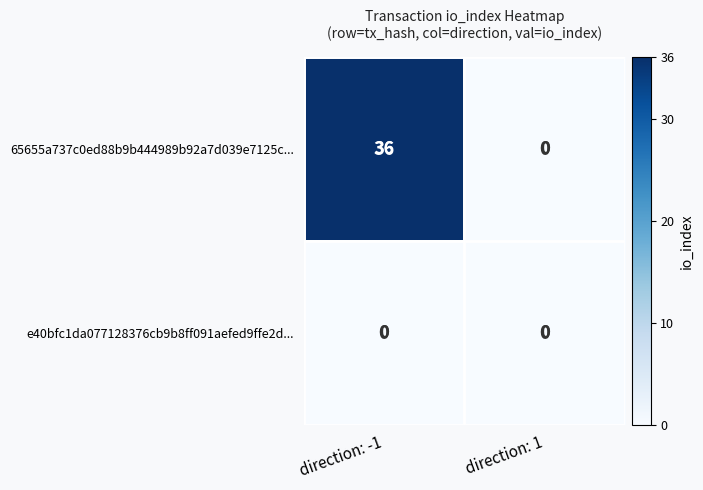

At which category does the chart reach its minimum across all series?

direction: 1